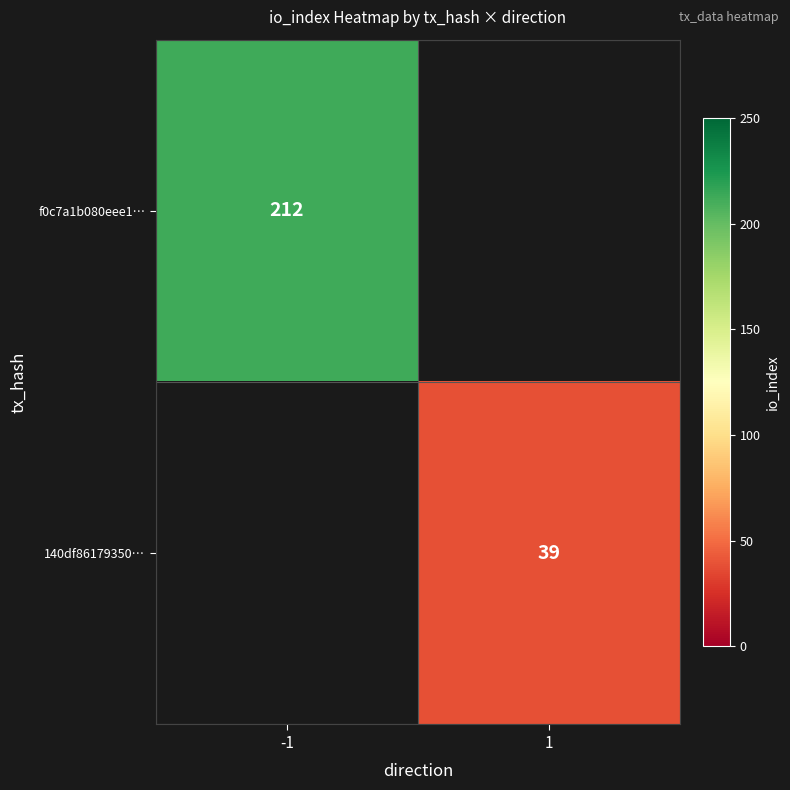

The value of 140df86179350… at 1 is 39. True or false?

True